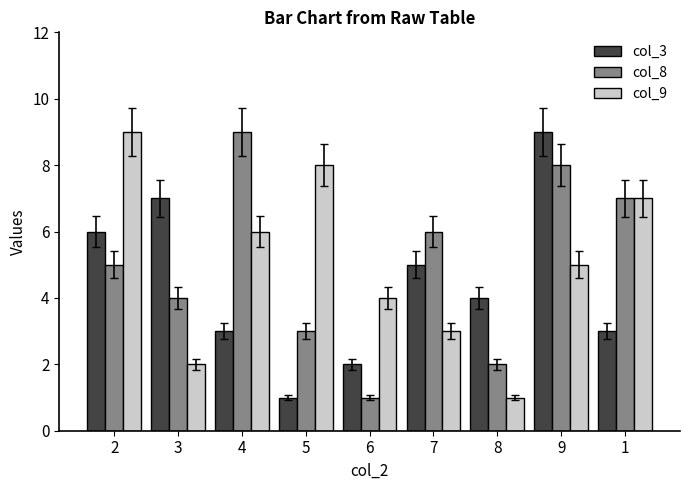

What is the spread (max minus min) of values at 8?

3